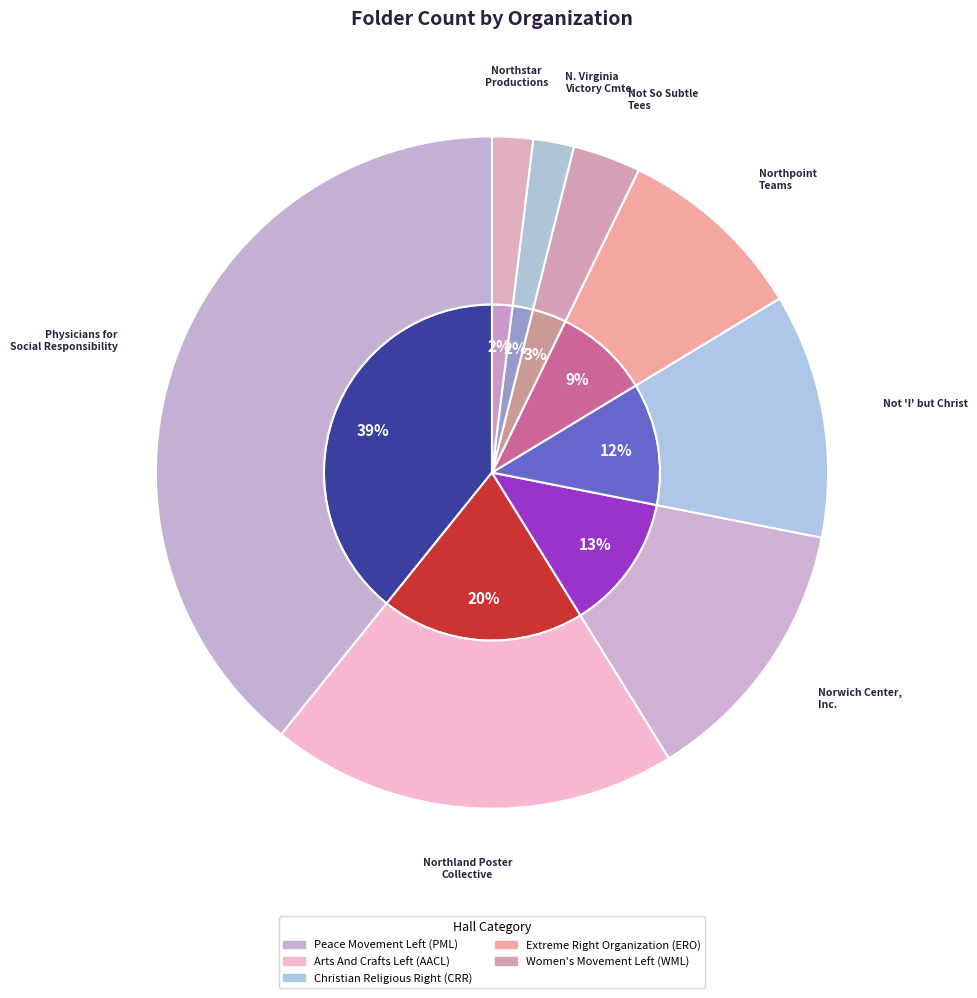

To the nearest percent, what is the average slice percentage?

12%